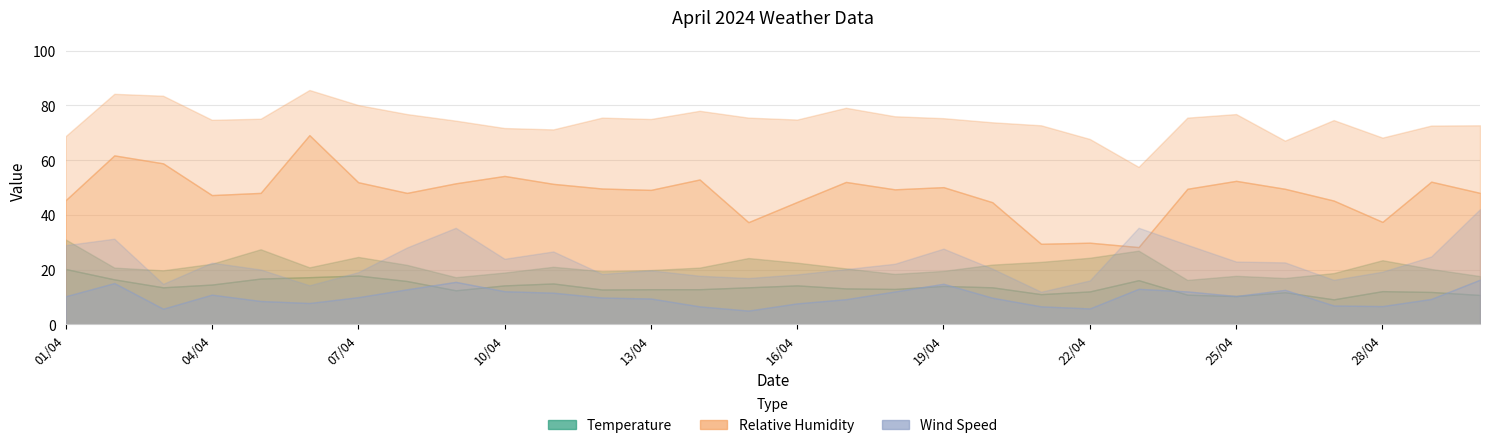

Reading left to right, extract all data points from this chart.

Temperature (AVG °C): 20.2	16.4	13.5	14.5	16.7	17.2	17.8	15.8	12.4	14.2	14.9	12.7	12.8	12.8	13.5	14.2	13.1	12.9	14.0	13.5	11.0	12.0	16.1	10.8	10.3	11.7	9.1	12.1	11.8	10.7
Temperature (MAX °C): 31.0	20.7	19.7	22.1	27.4	20.8	24.6	21.7	17.2	18.9	21.0	19.4	19.8	20.7	24.2	22.5	20.4	18.4	19.5	21.8	22.8	24.3	26.9	16.2	17.7	16.9	18.7	23.4	20.2	17.6
Relative Humidity (MIN % RH): 45.3	61.7	58.8	47.2	48.0	69.1	51.9	48.0	51.5	54.2	51.3	49.6	49.1	52.9	37.3	44.7	52.0	49.3	50.1	44.6	29.4	29.8	28.2	49.5	52.4	49.5	45.2	37.4	52.1	48.0
Relative Humidity (AVG % RH): 68.7	84.2	83.5	74.7	75.1	85.6	80.1	76.8	74.4	71.7	71.2	75.5	75.0	78.0	75.5	74.8	79.1	76.0	75.3	73.8	72.7	67.7	57.5	75.5	76.8	67.1	74.6	68.2	72.6	72.7
Wind Speed (AVG km/h): 10.2	15.0	5.7	10.8	8.5	7.8	9.9	12.8	15.5	12.1	11.5	9.8	9.4	6.5	5.0	7.6	9.1	12.0	14.8	9.7	6.5	5.8	12.9	12.0	10.3	12.6	6.8	6.6	9.2	16.3
Wind Speed (MAX km/h): 28.9	31.3	14.8	22.5	20.0	14.2	19.0	28.1	35.2	23.9	26.6	18.4	19.7	17.7	16.9	18.2	20.2	22.1	27.6	20.3	11.9	16.0	35.3	29.0	22.9	22.6	16.2	19.2	24.8	42.1